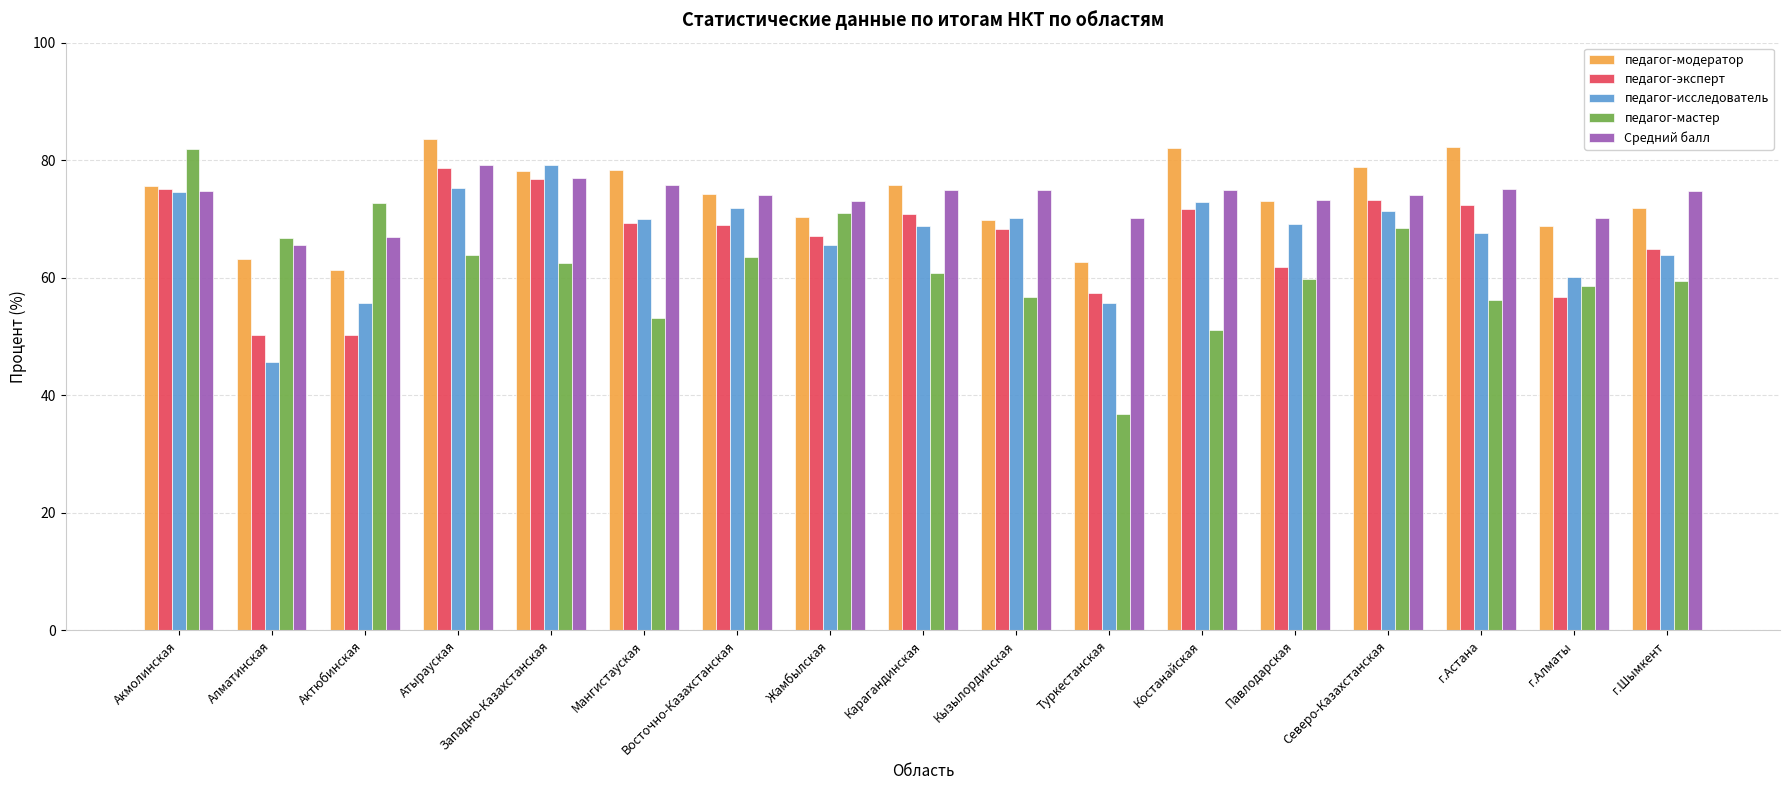

What is the difference between the Средний балл values at Акмолинская and Жамбылская?

1.7